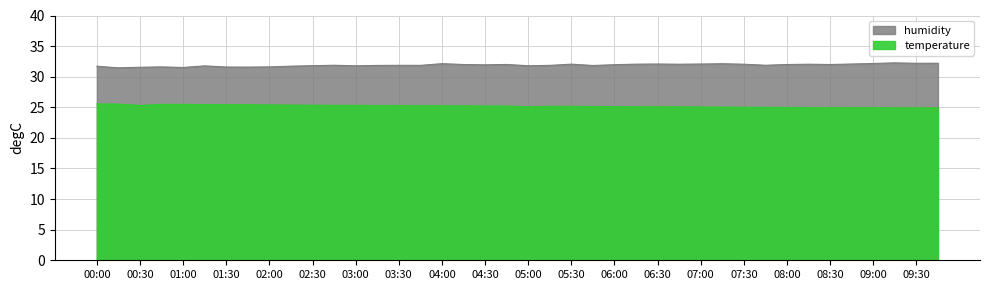

In temperature, how many points are lower than both neighbors (excluding endpoints)?

2